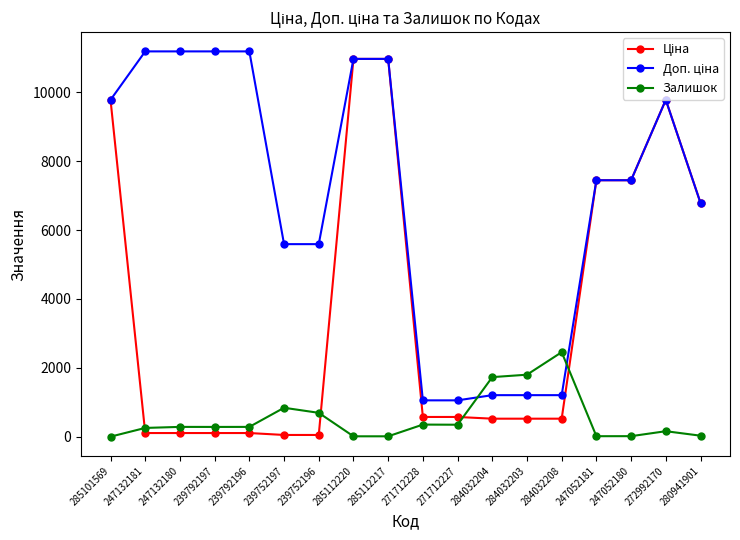

What is the difference between the highest and lowest values at 284032204?

1205.8